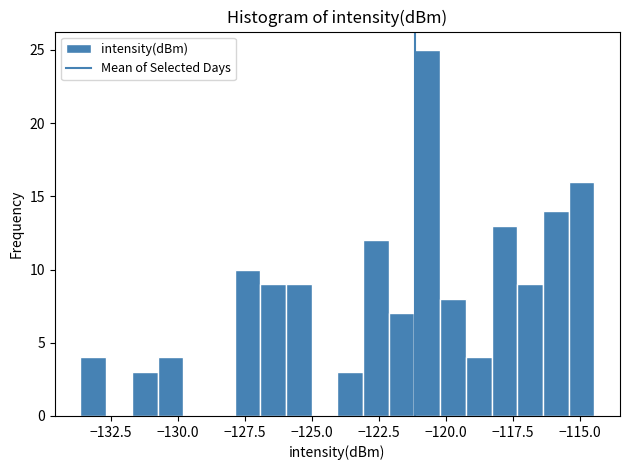

Read against the x-axis, roughly where is the centre of the tallest bar?

-120.5